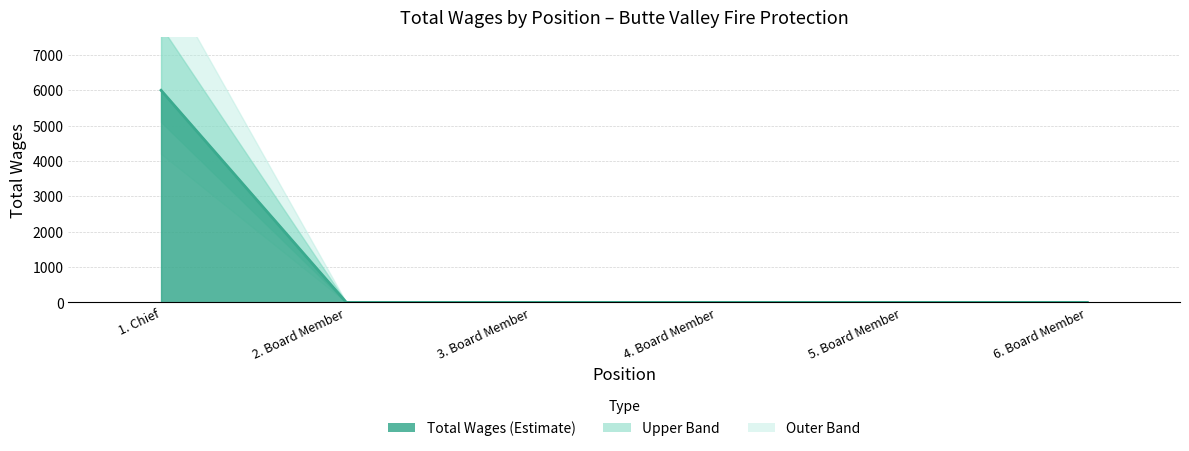

What position from the left is 3. Board Member?

3